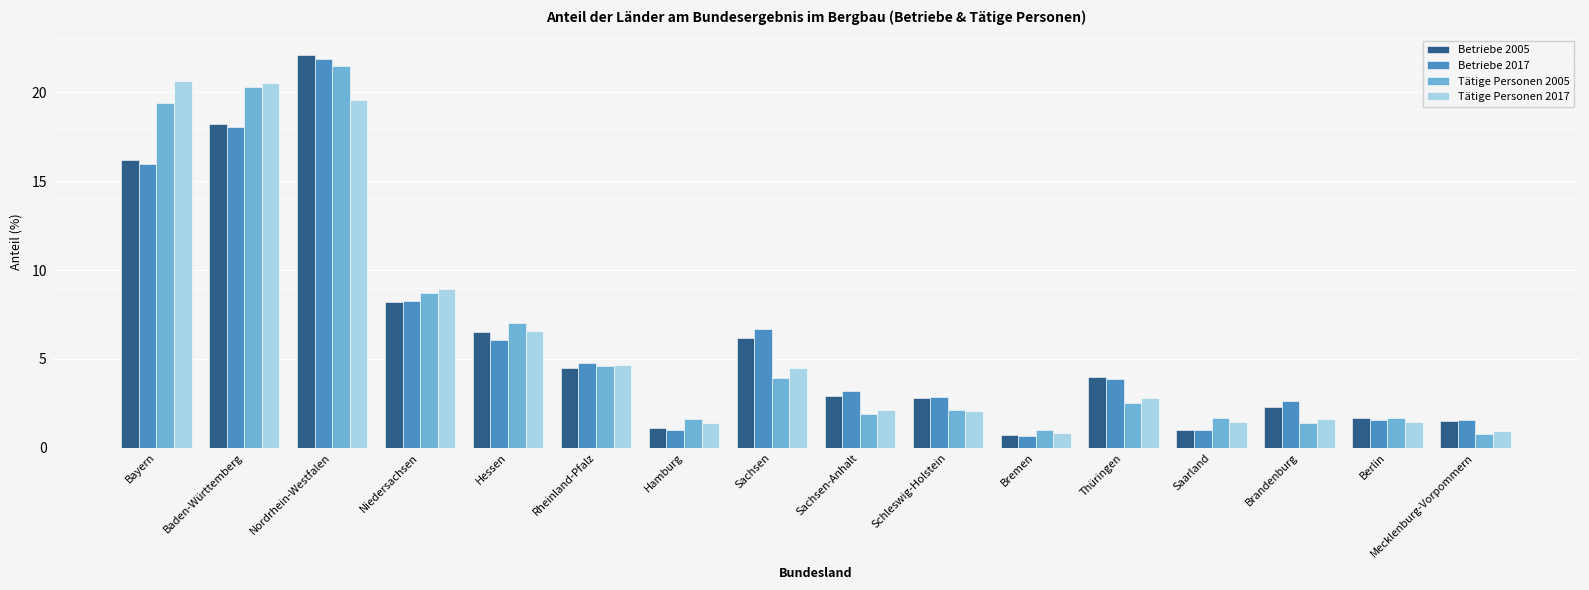

How many categories are shown in the chart?

16